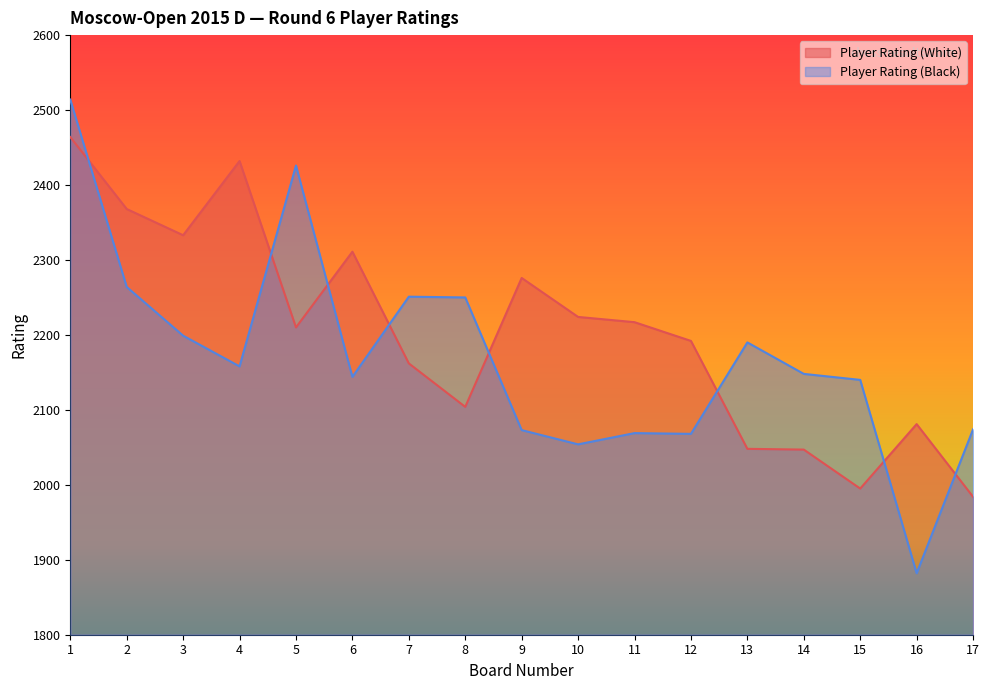

Which series changed the most between 4 and 10?

Player Rating (White)